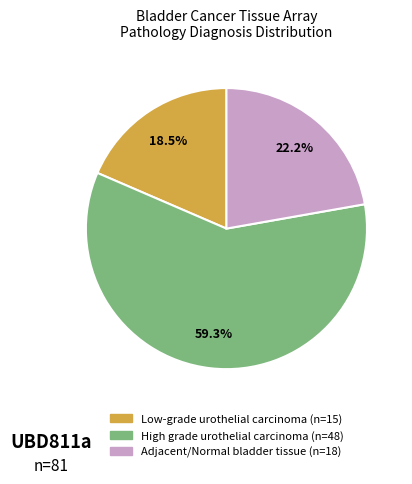

Is there any slice that represents more than half of the pie?

Yes